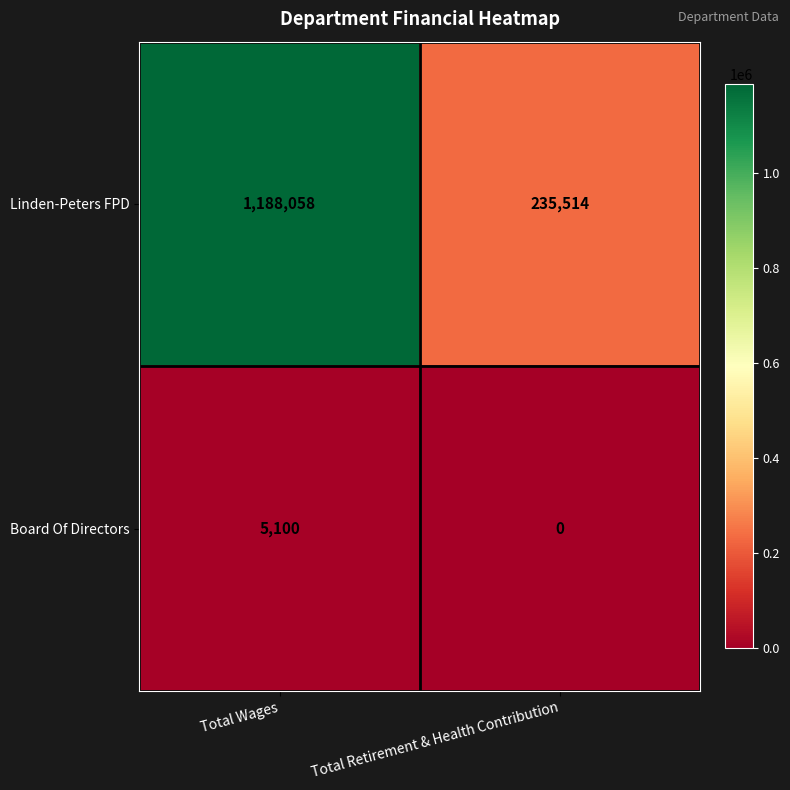

What is the difference between the maximum and minimum values in the Board Of Directors series?

5100